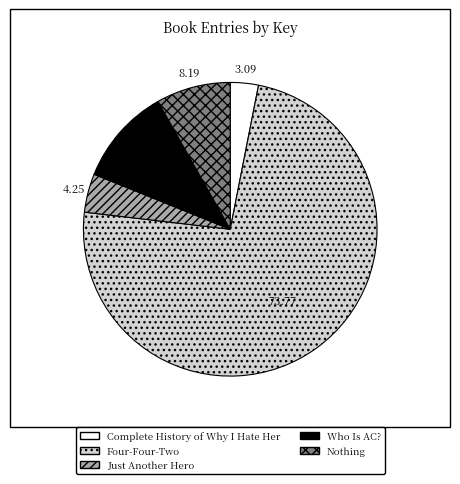

How many segments does this pie chart have?

5